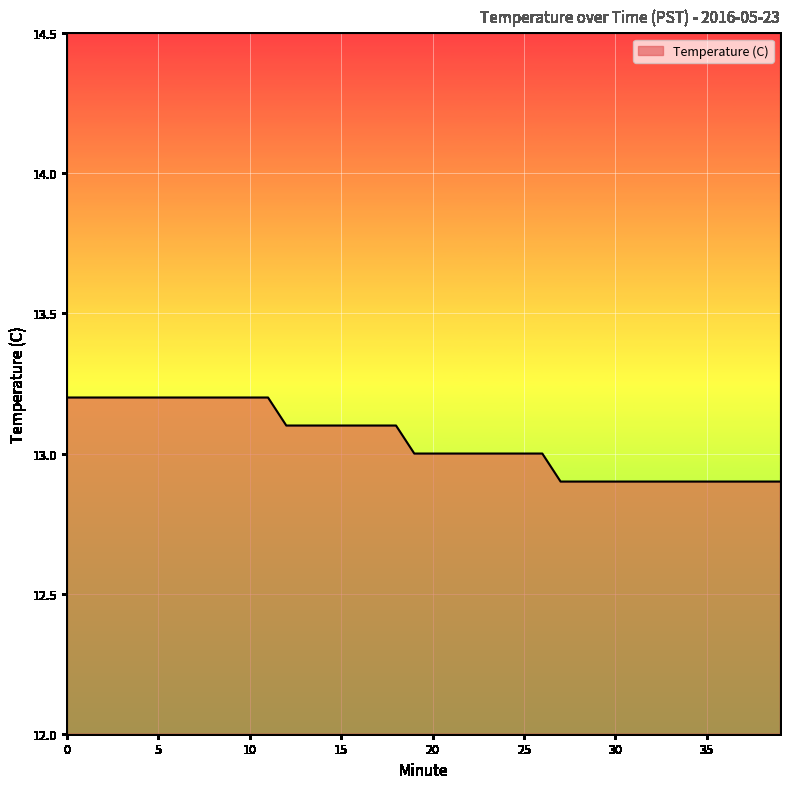

What is the maximum value shown in the chart?

13.2